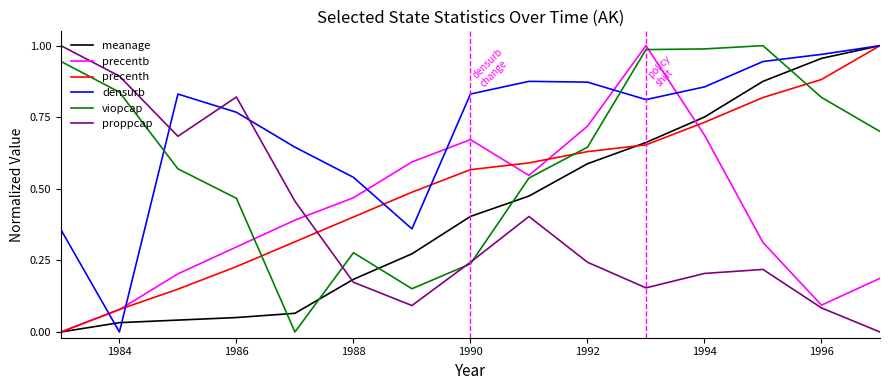

Which series has the largest total across all categories?

densurb